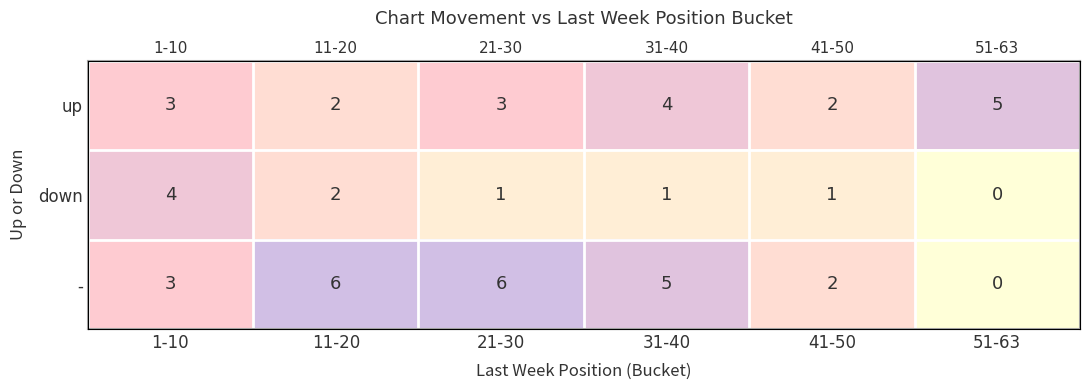

What value does the up series have at 21-30?

3